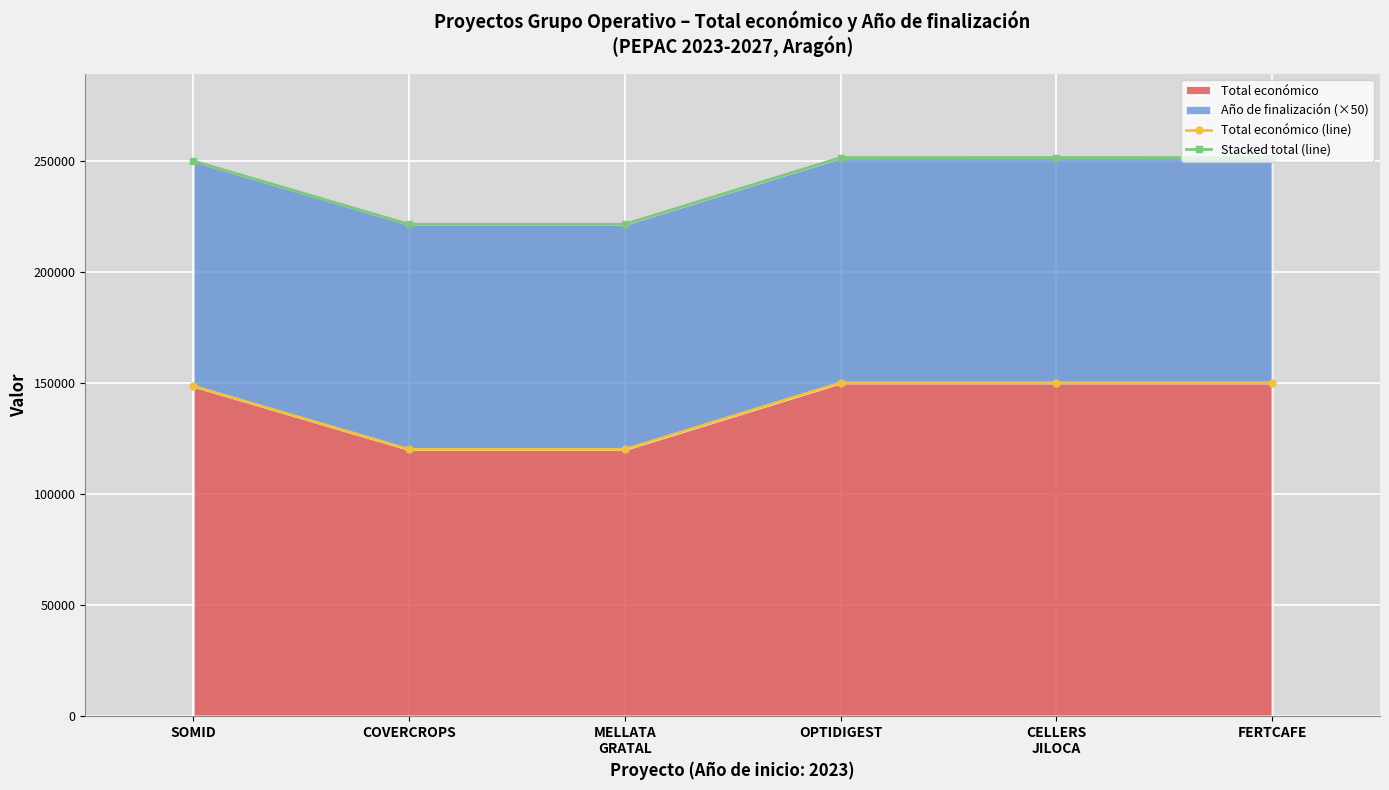

The Total económico series shows 150000 at FERTCAFE. True or false?

True